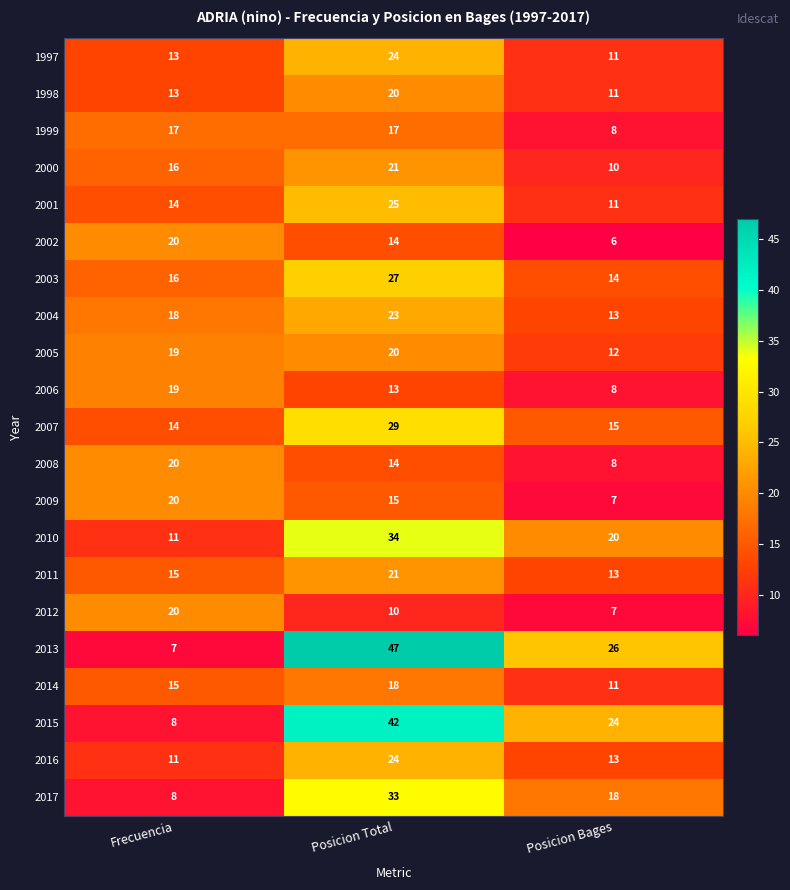

List the labels in order of 2015 value, largest first.

Posicion Total, Posicion Bages, Frecuencia